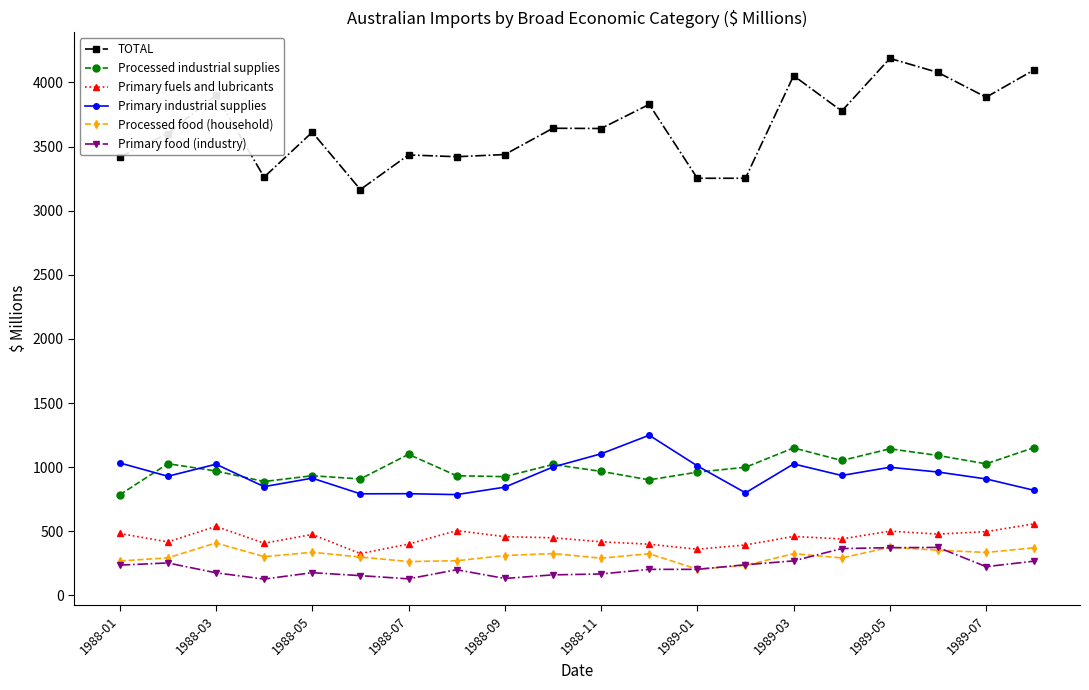

Which series has the widest spread of values?

TOTAL